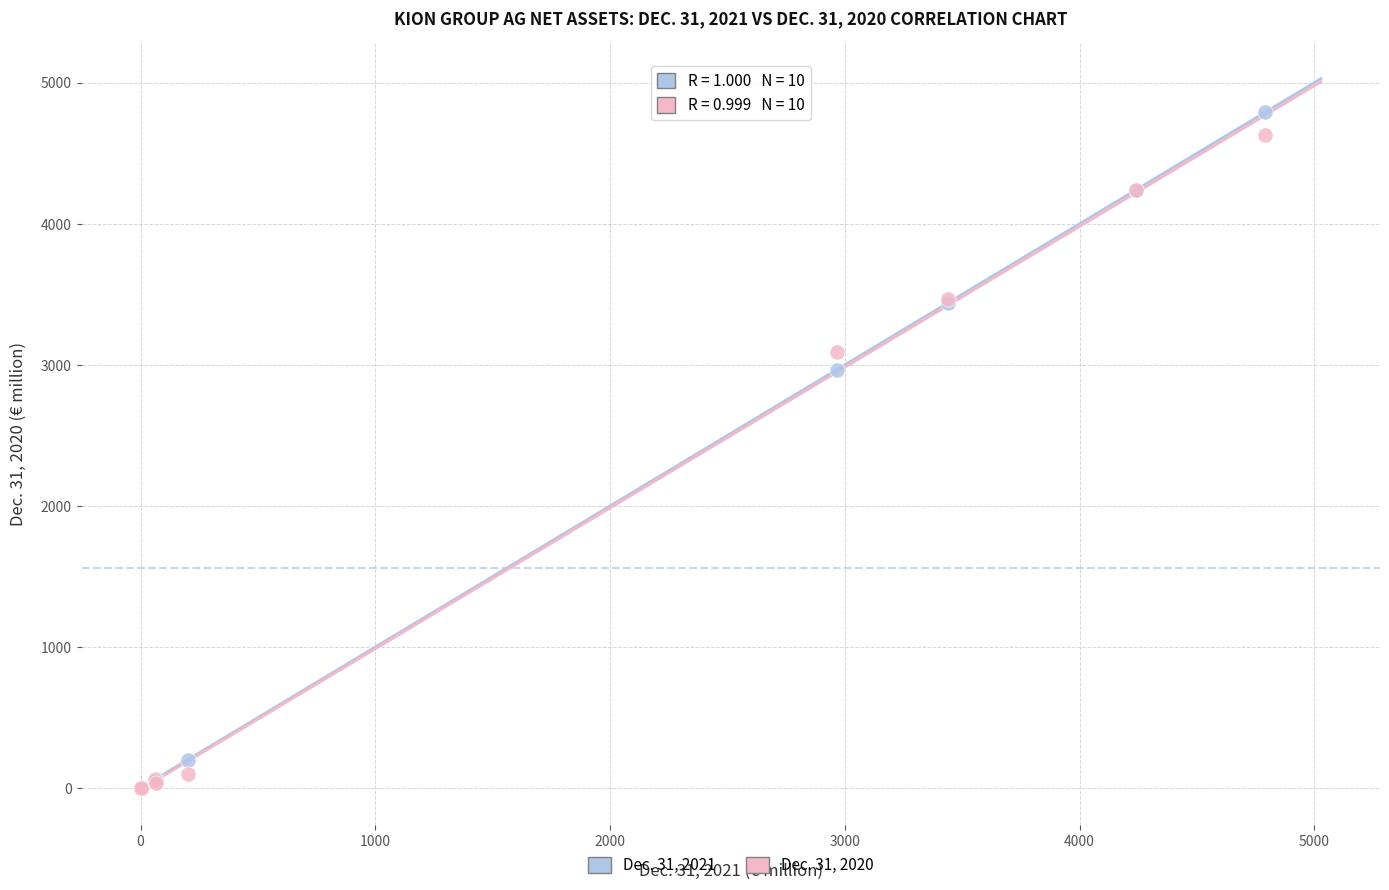

Which series has the widest spread of Y values?

Dec. 31, 2021